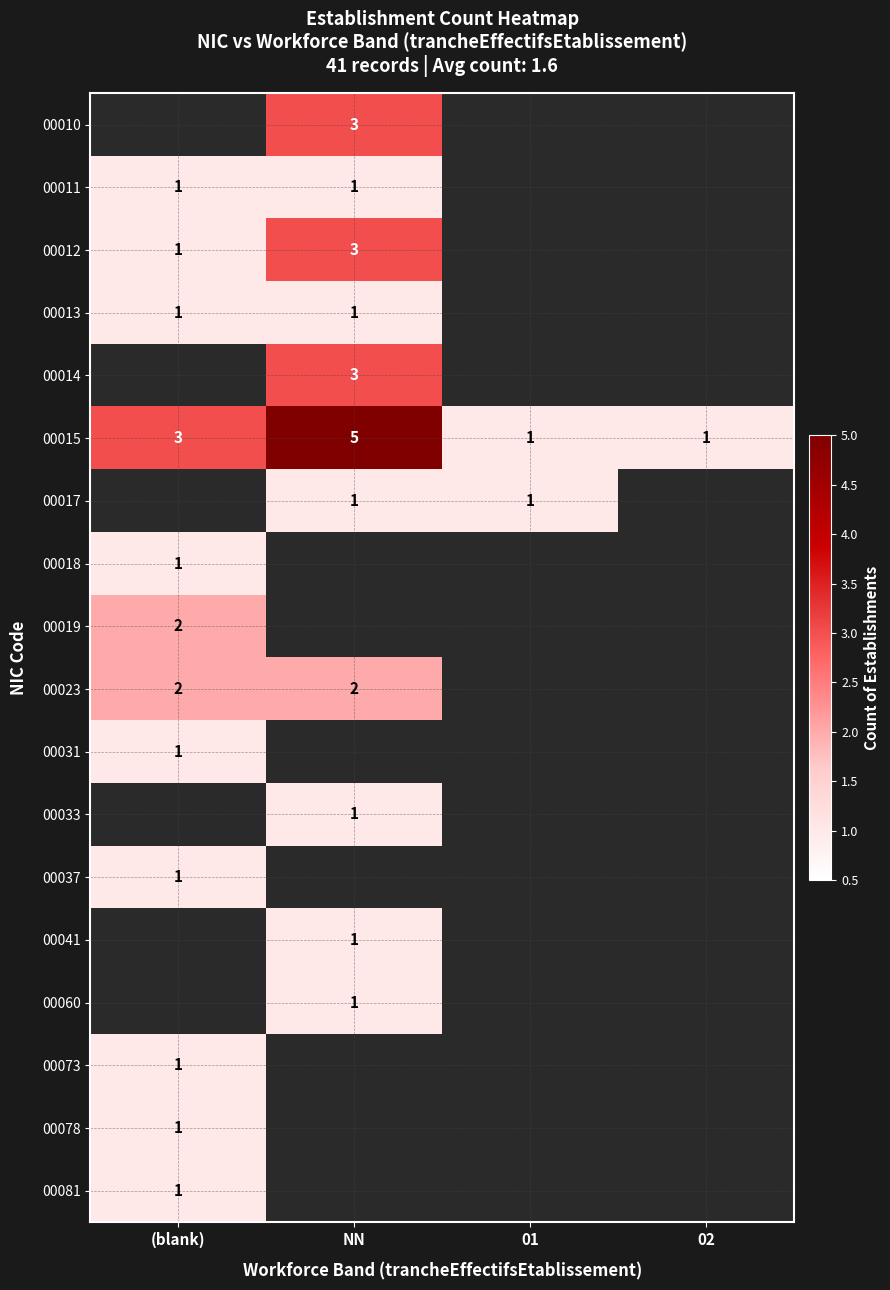

The value of 00010 at NN is 4. True or false?

False